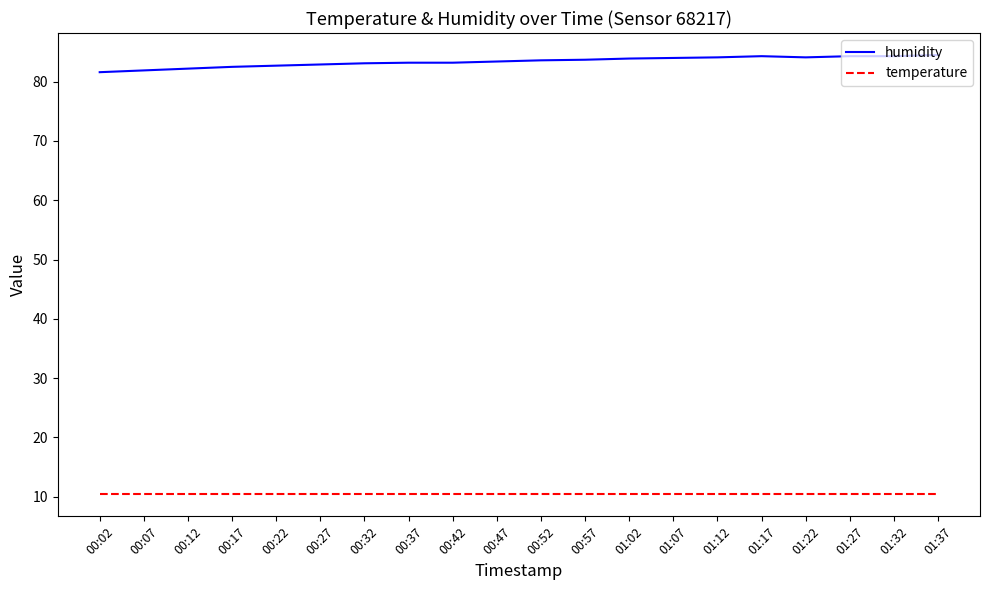

What is the spread (max minus min) of values at 00:22?

72.3